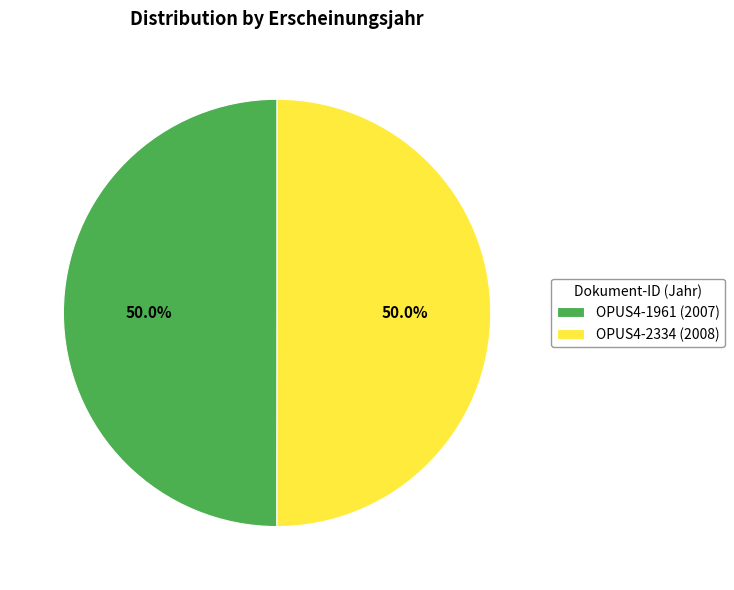

Is the sum of OPUS4-1961 and OPUS4-2334 greater than half?

Yes